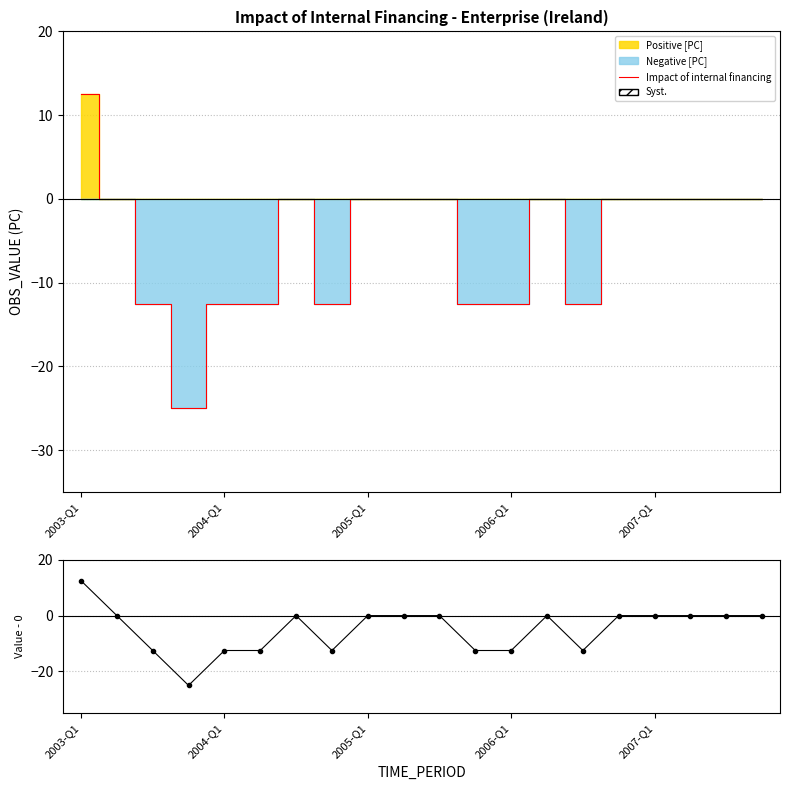

What is the maximum value shown in the chart?

12.5